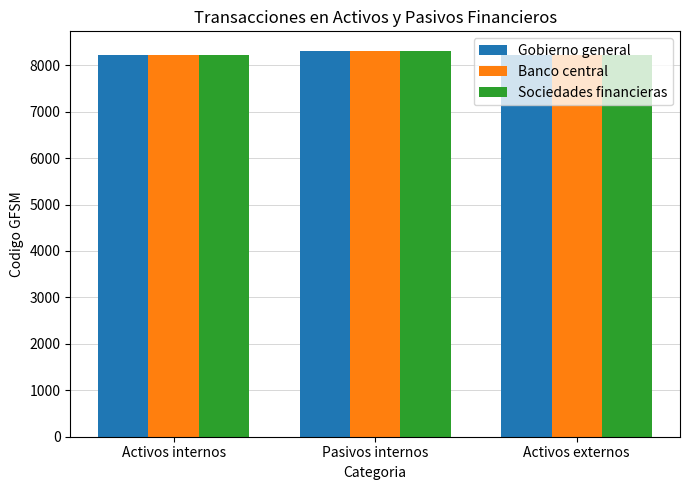

List the series in order of their overall mean, highest first.

Sociedades financieras, Gobierno general, Banco central